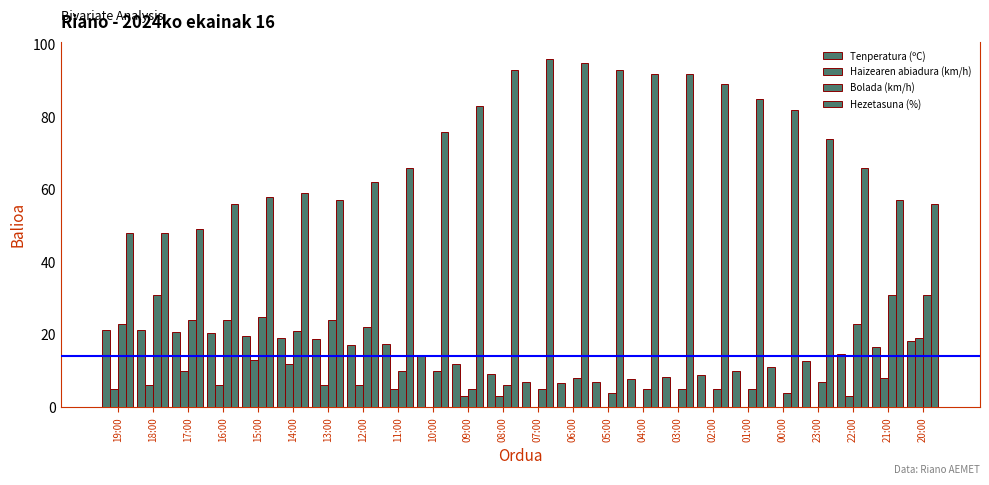

What is the highest value of the Hezetasuna (%) series?

96.0